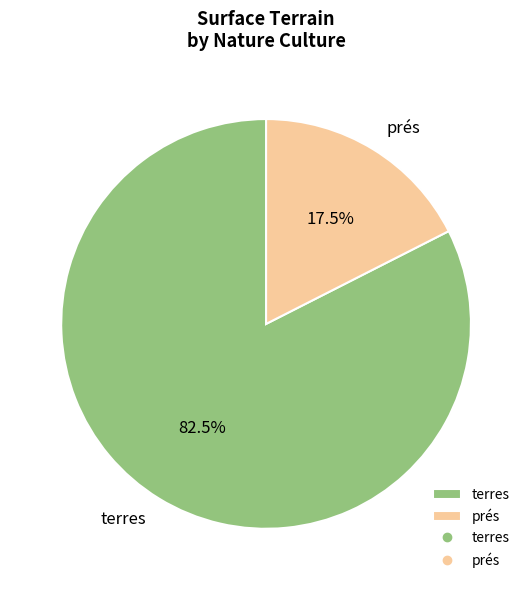

Which category has the biggest portion of the pie?

terres